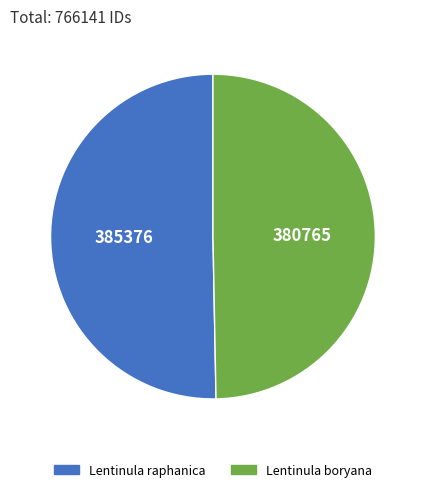

Rank the categories by value from lowest to highest.

Lentinula boryana, Lentinula raphanica